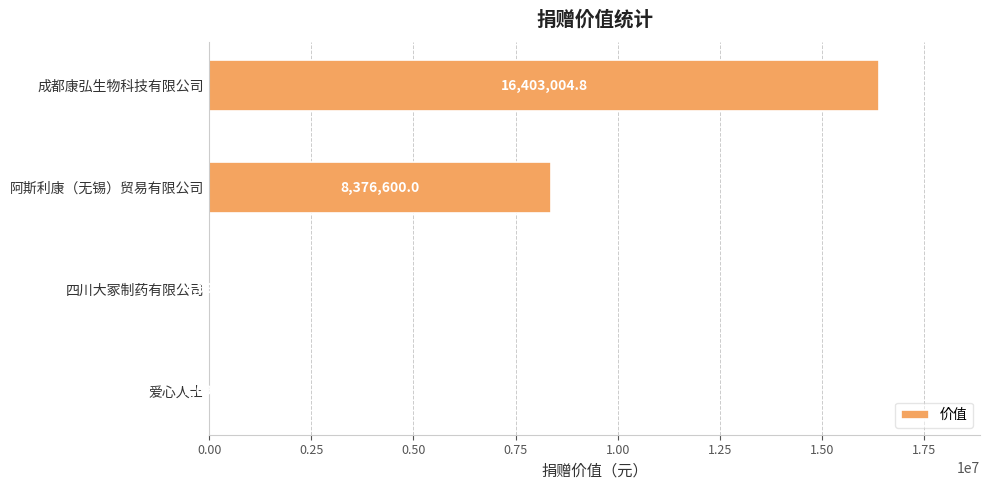

At which label is the value closest to 8202347?

阿斯利康（无锡）贸易有限公司